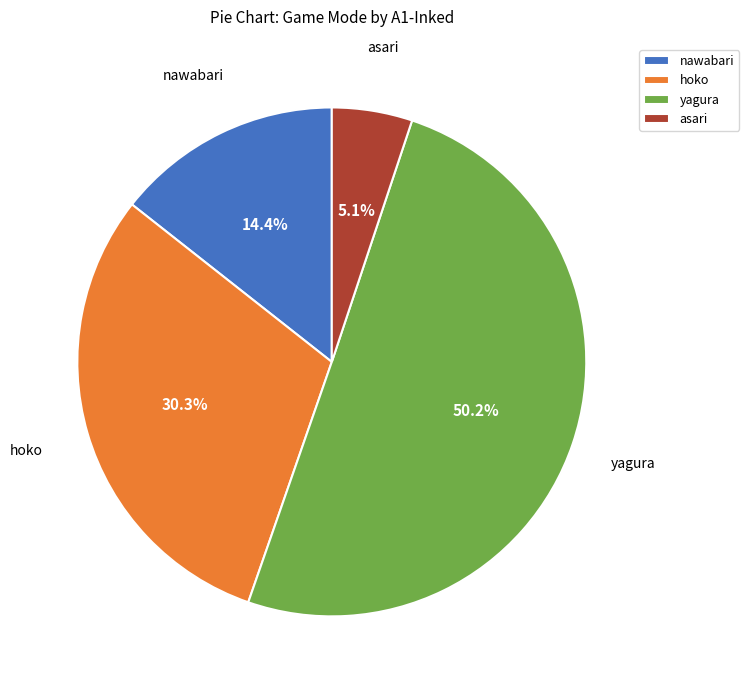

The yagura slice represents 57% of the pie. True or false?

False